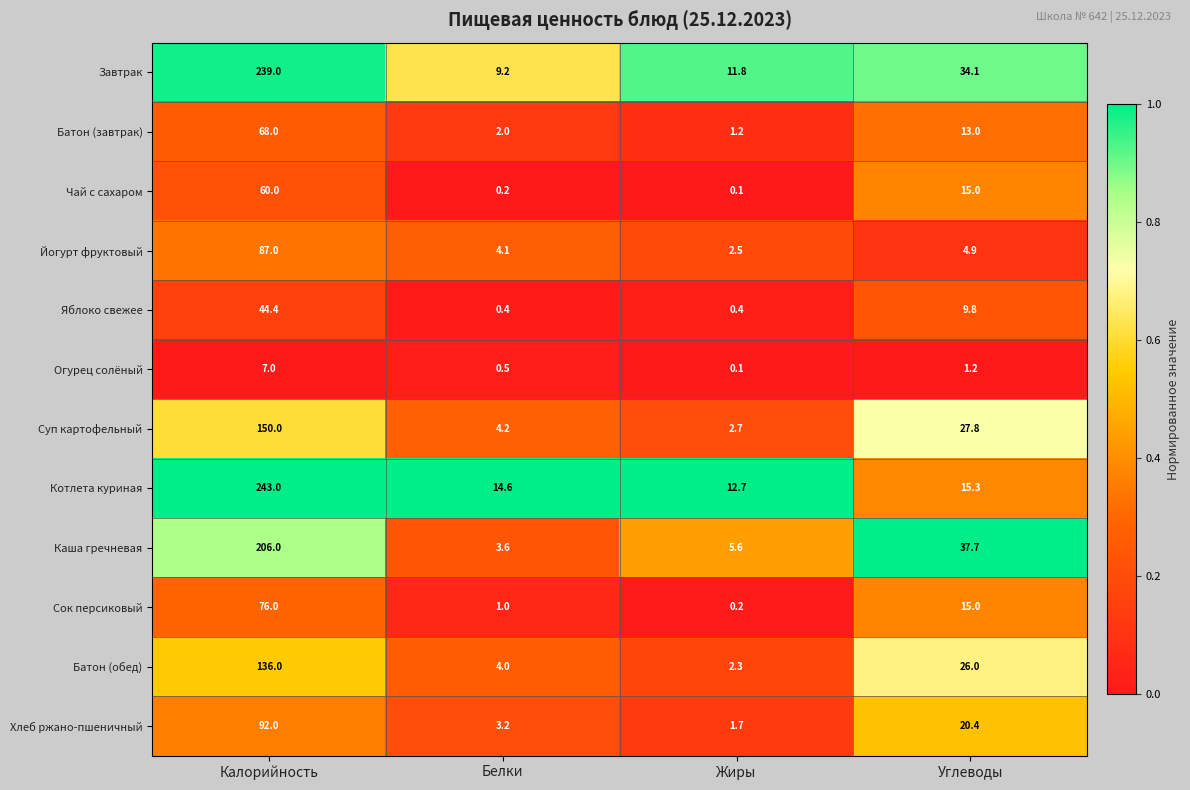

What is the sum of the Йогурт фруктовый values at Белки and Жиры?

6.6